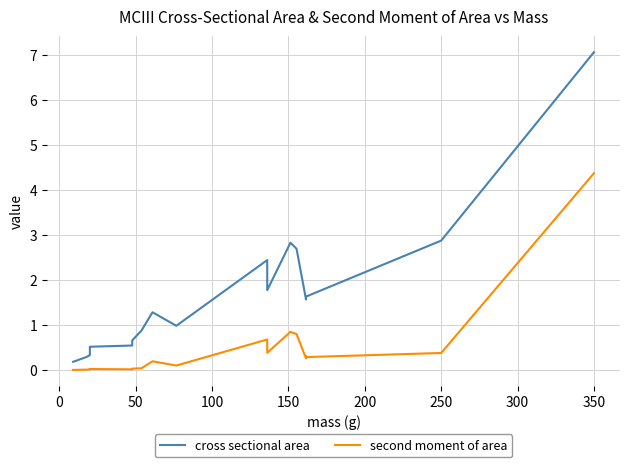

What is the average value of the cross sectional area series?

1.7